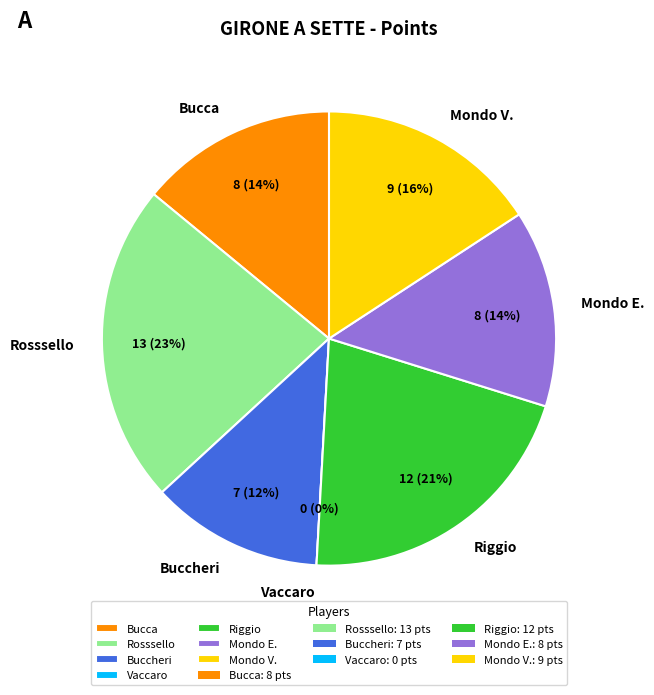

Rank the categories by value from lowest to highest.

Vaccaro, Buccheri, Bucca, Mondo E., Mondo V., Riggio, Rosssello